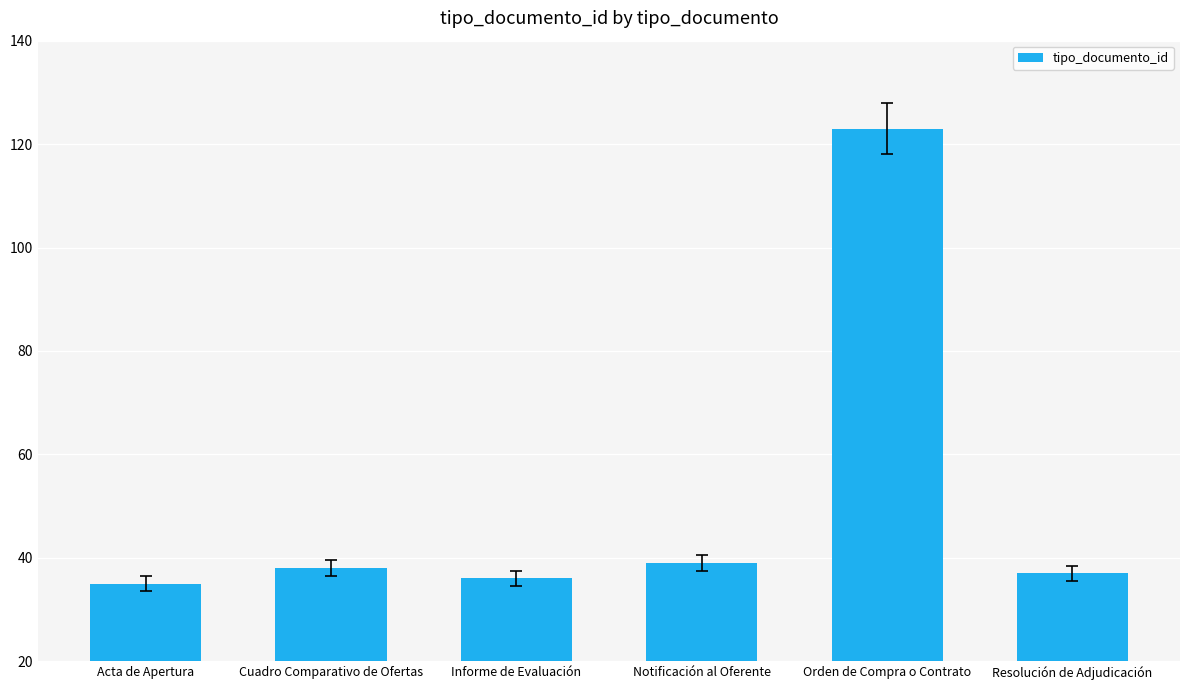

What is the difference between the second highest and minimum values?

4